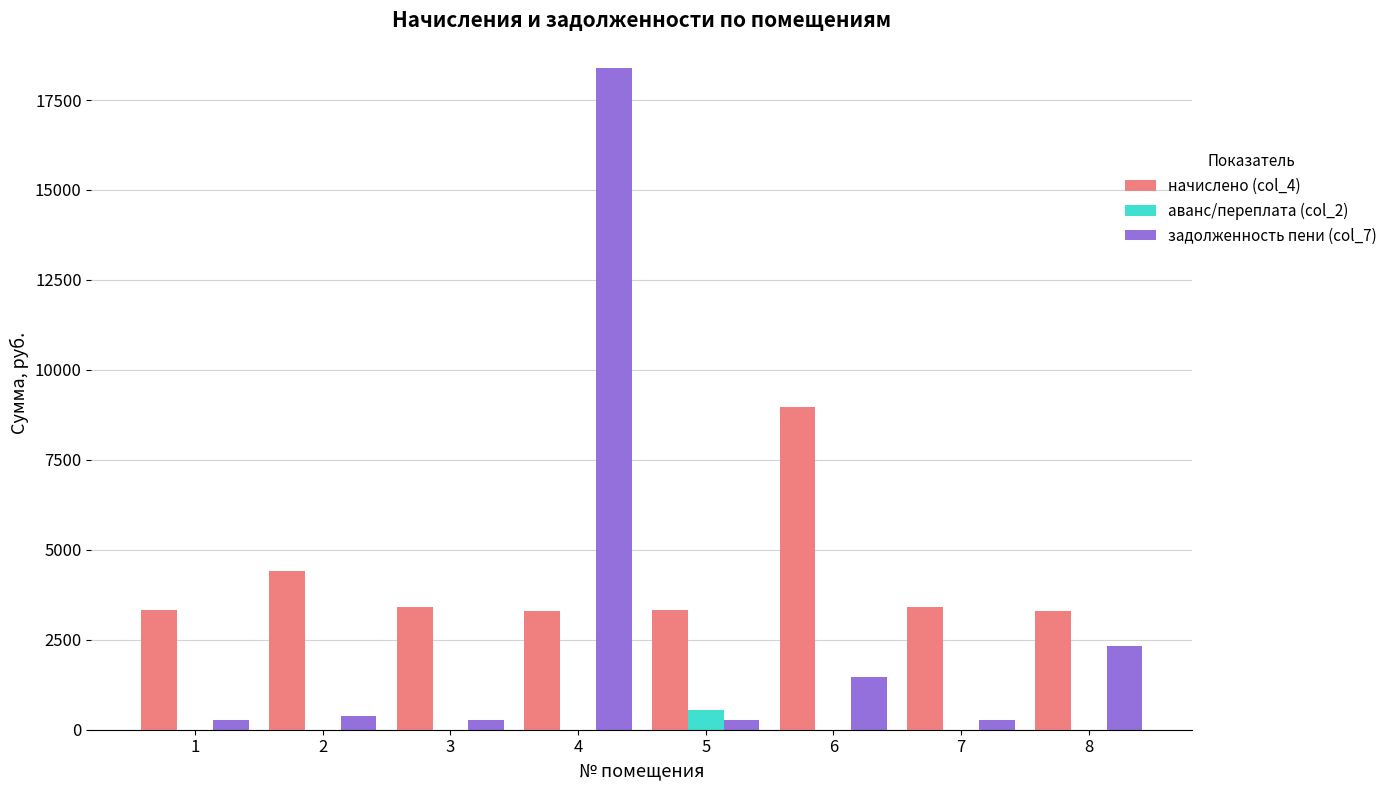

What is the sum of all начислено (col_4) values?

33396.7